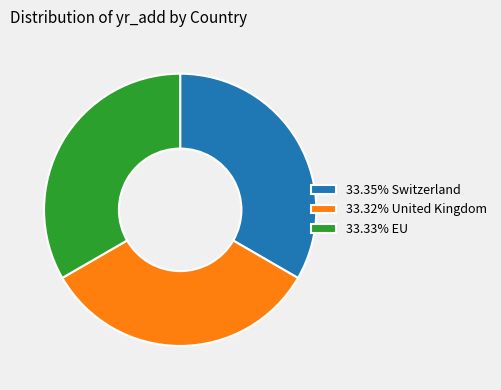

Approximately how many times larger is the value at 33.32% United Kingdom compared to 33.33% EU?

1.0